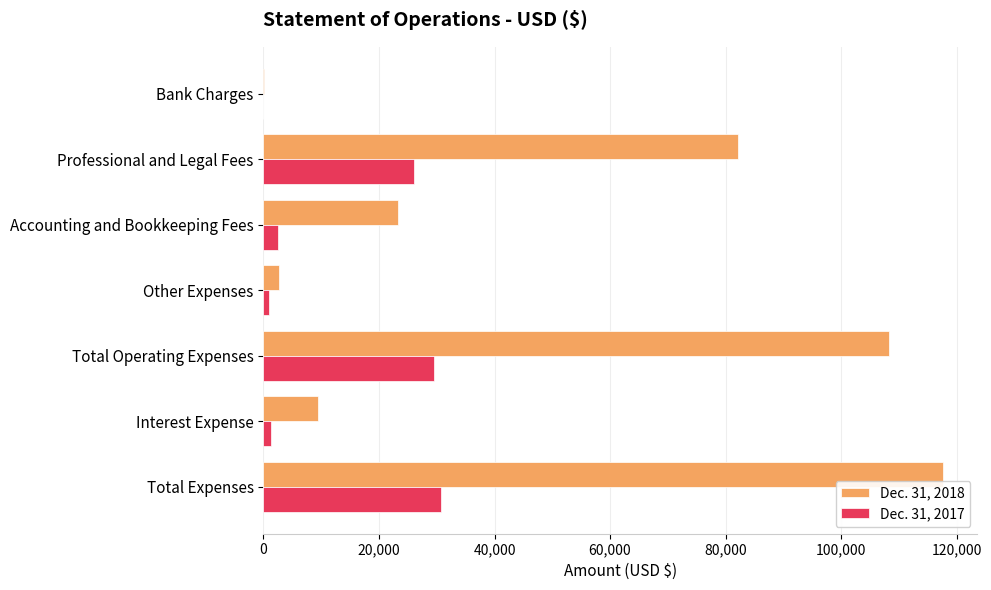

At which category is the sum across all series the highest?

Total Expenses